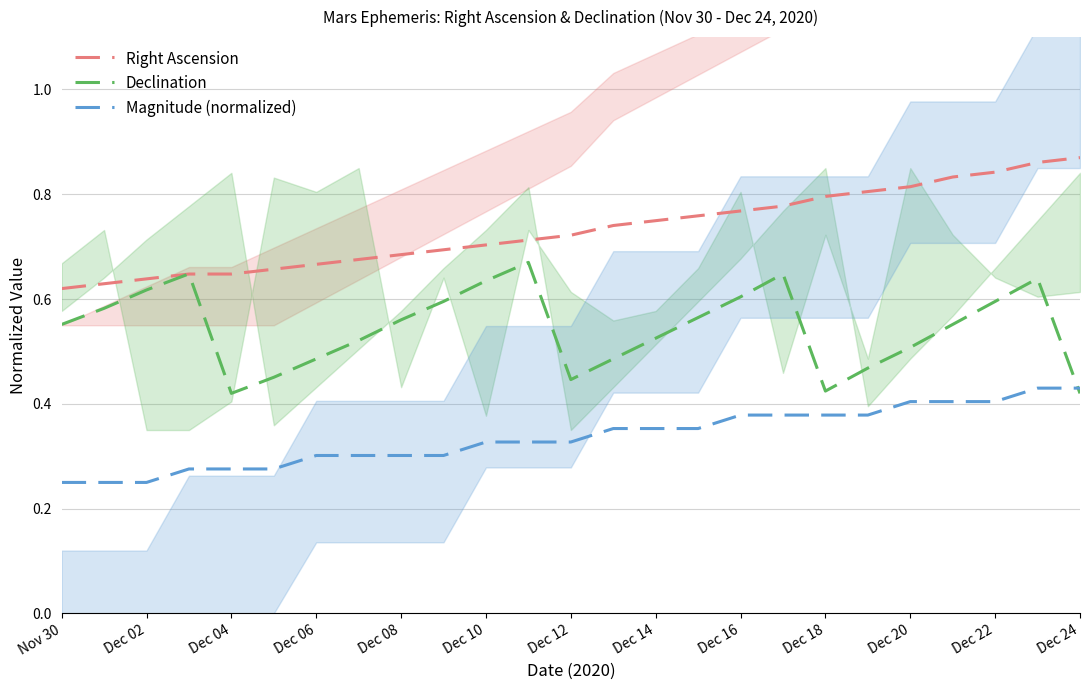

What is the sum of all Magnitude (normalized) values?

8.4